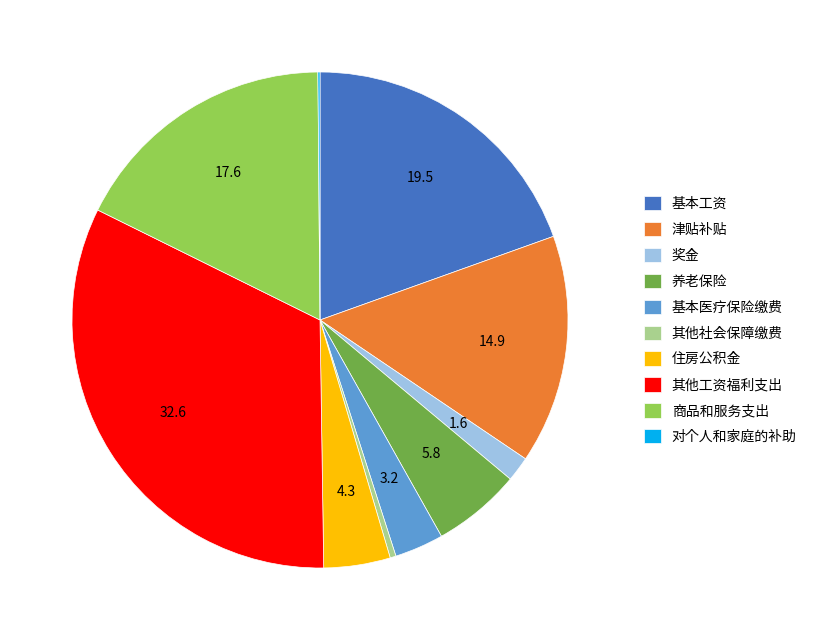

Which category has the biggest portion of the pie?

其他工资福利支出